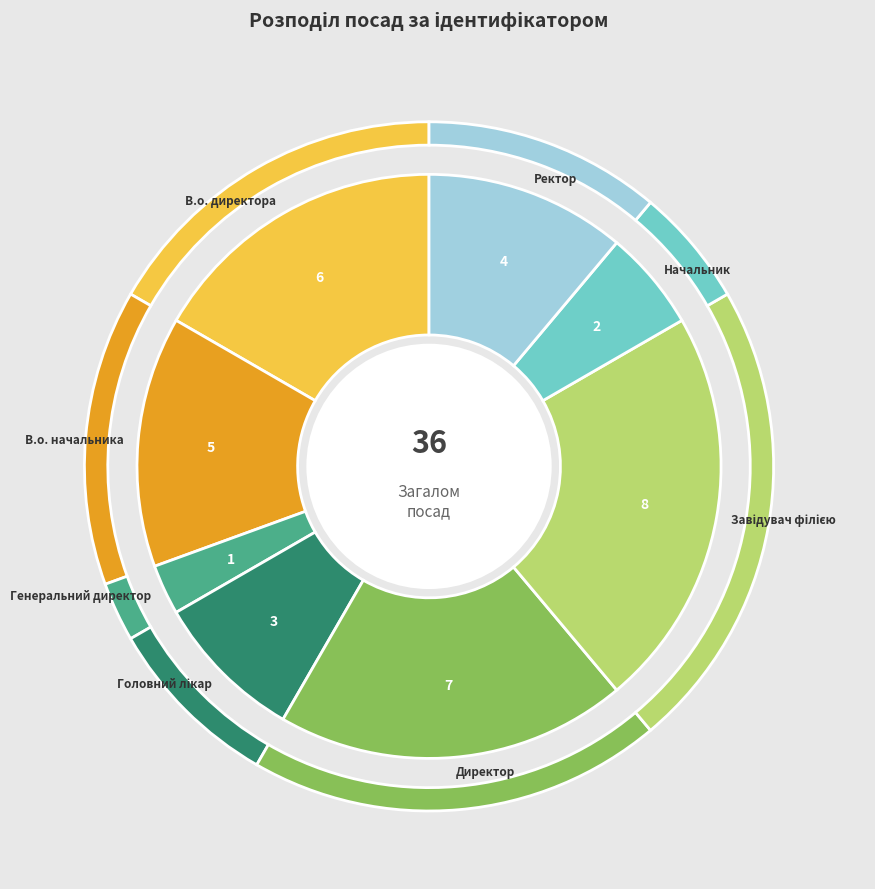

Is it true that Начальник is 1% of the pie?

False